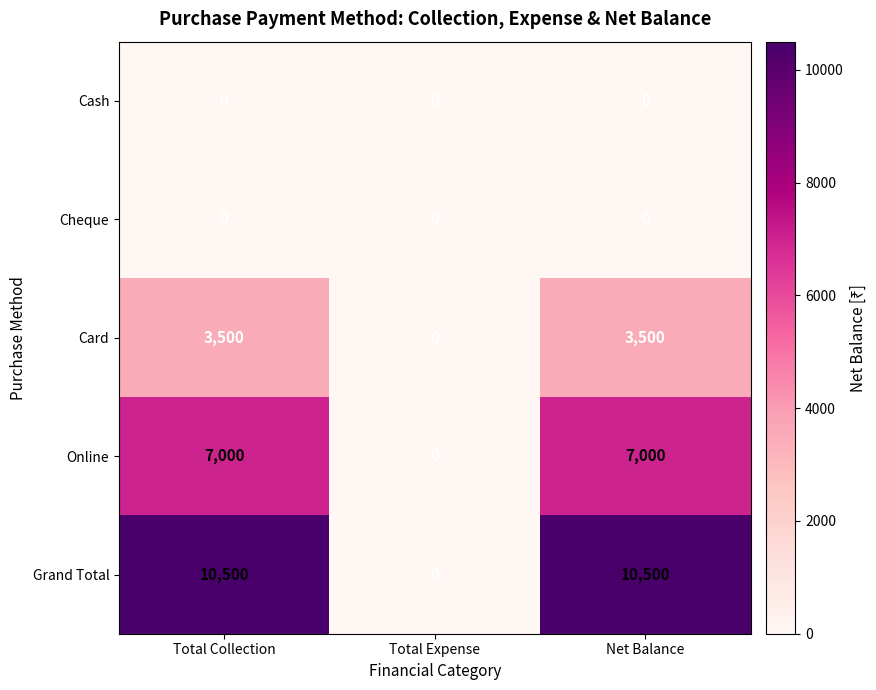

What is the total value across all series at Total Collection?

21000